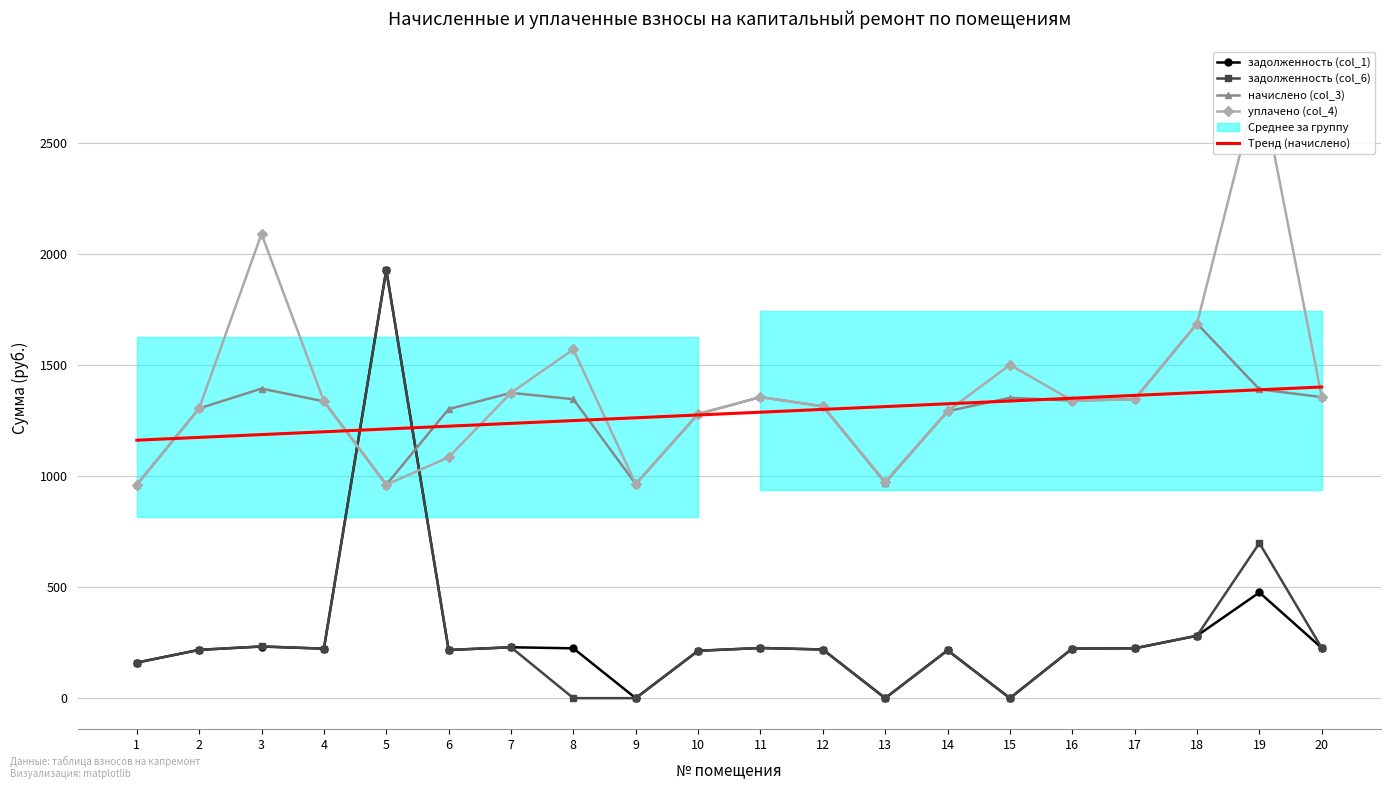

What is the total value across all series at 9?

3188.6